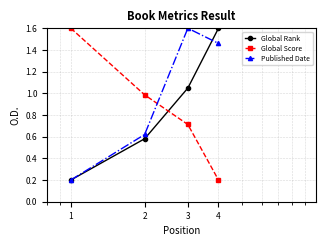

Which series has the largest total across all categories?

Published Date